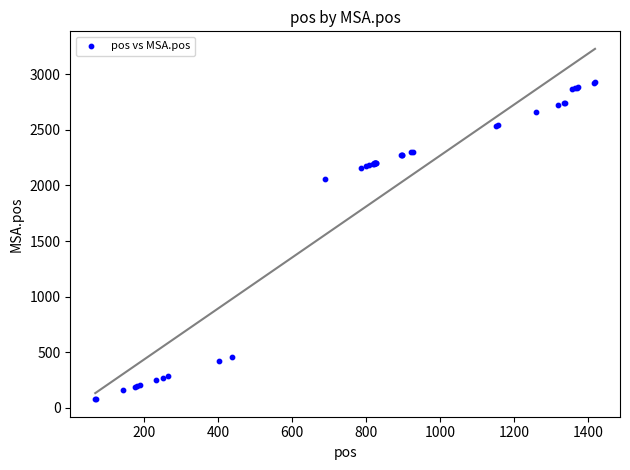

What Y value in the scatter plot is closest to 1503?

2054